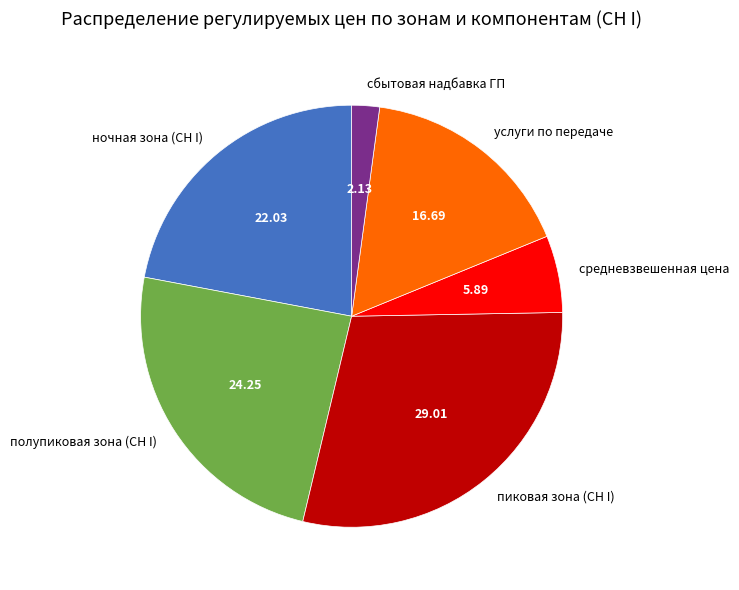

Is there any slice that represents more than half of the pie?

No